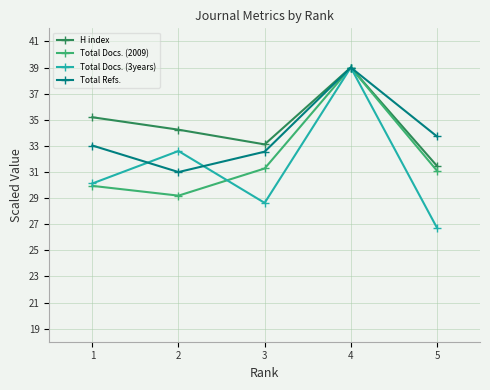

How many interior local valleys does the Total Refs. series have?

1